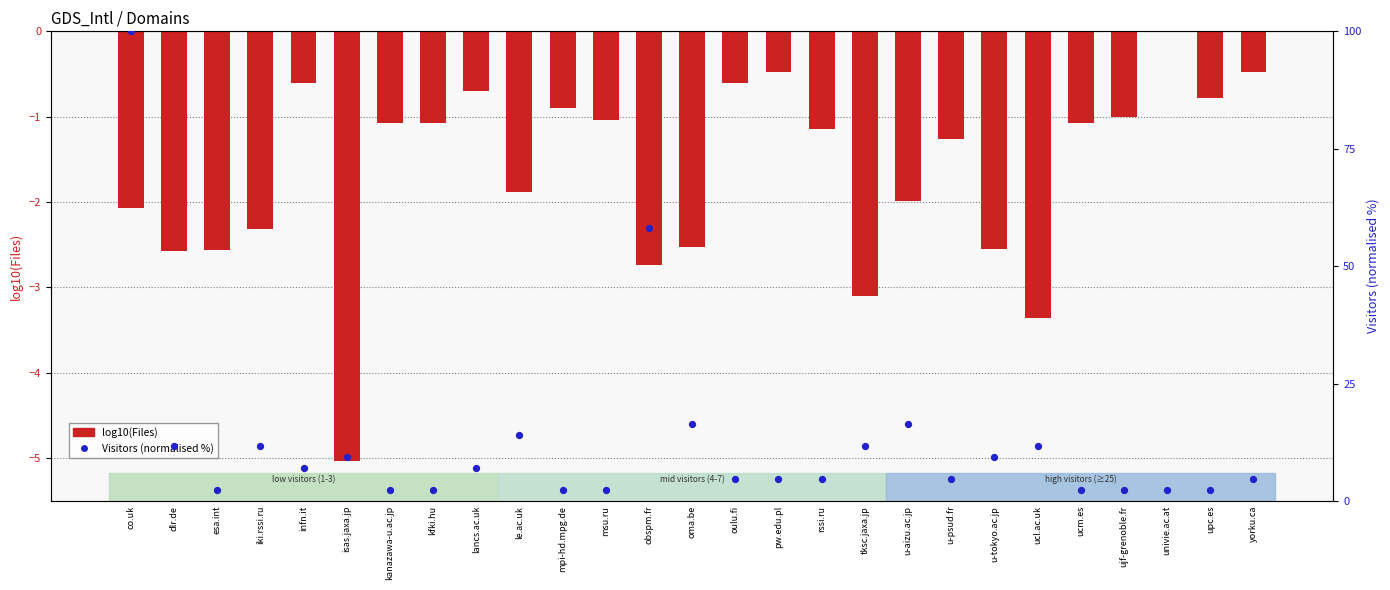

At which category is the sum across all series the highest?

co.uk